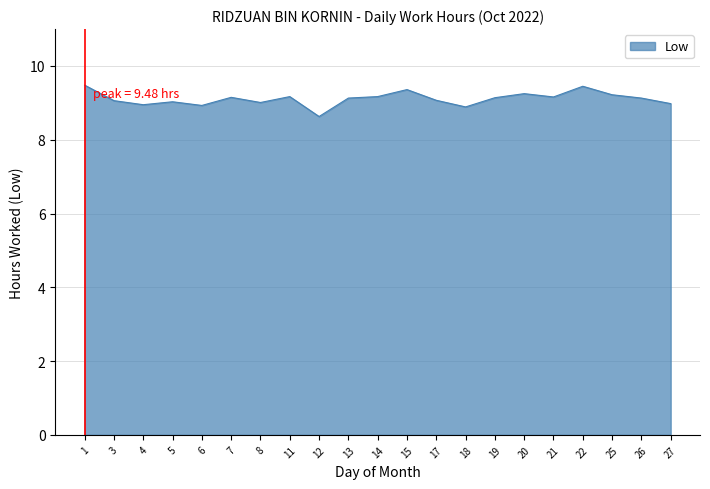

The value at 20 is 9.2. True or false?

True